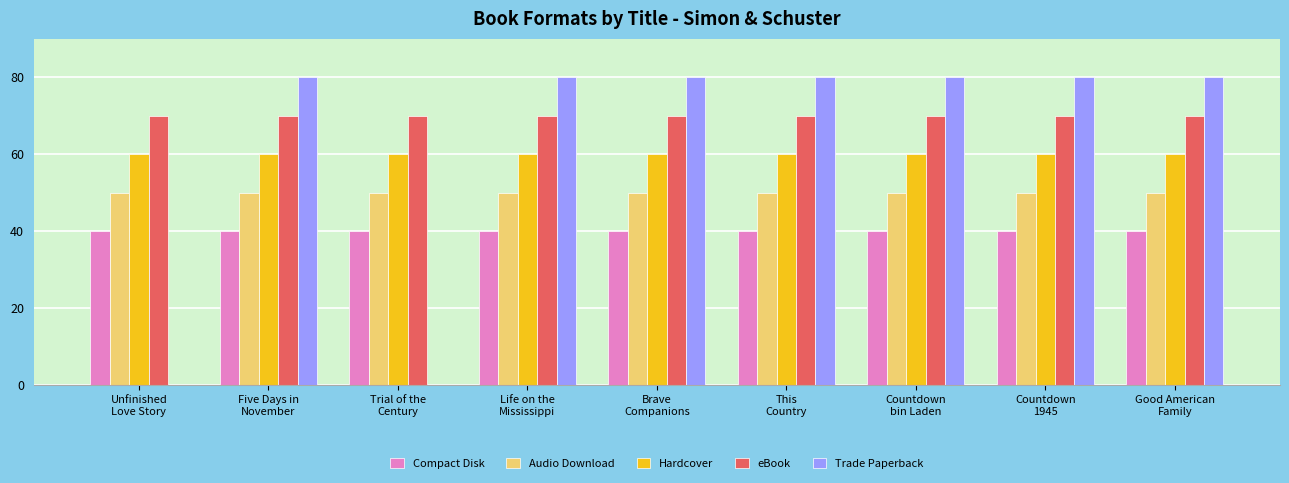

Which series has the largest total across all categories?

eBook